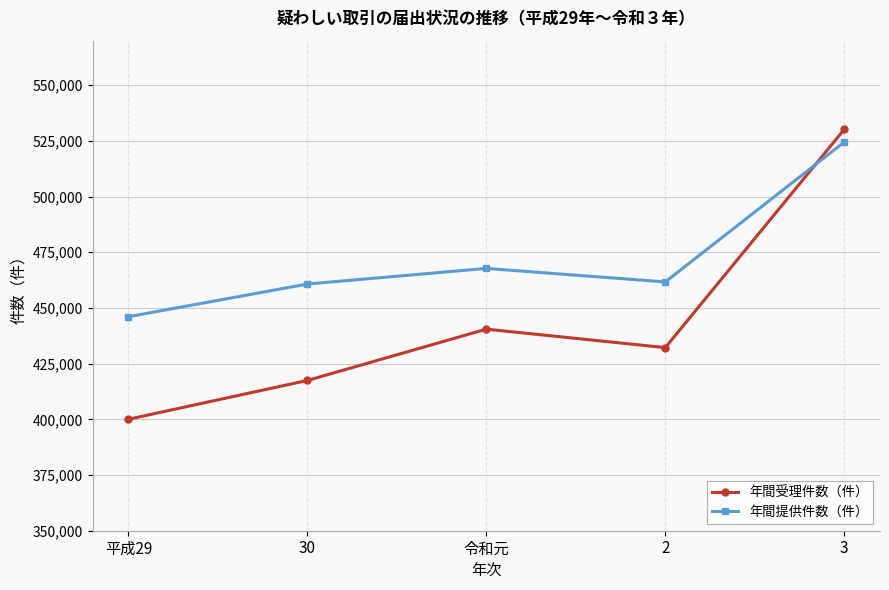

What is the difference between the 年間提供件数（件） values at 2 and 3?

62775